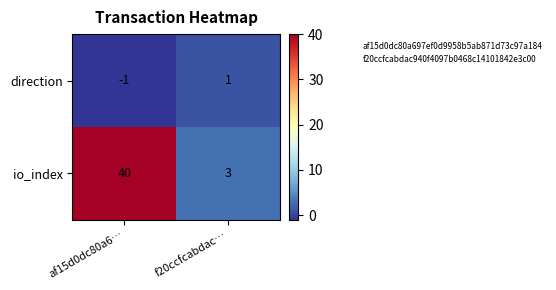

Is it true that io_index equals 1 at f20ccfcabdac…?

False